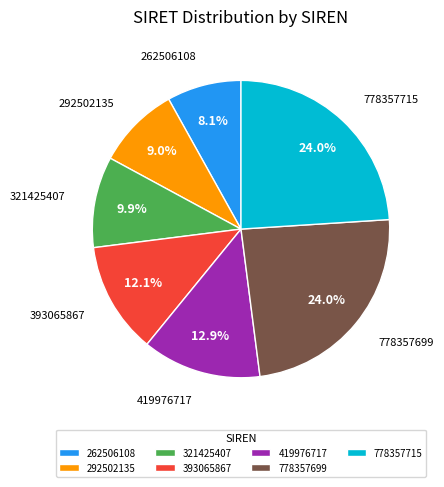

What percentage is NOT represented by 393065867?

87.9%